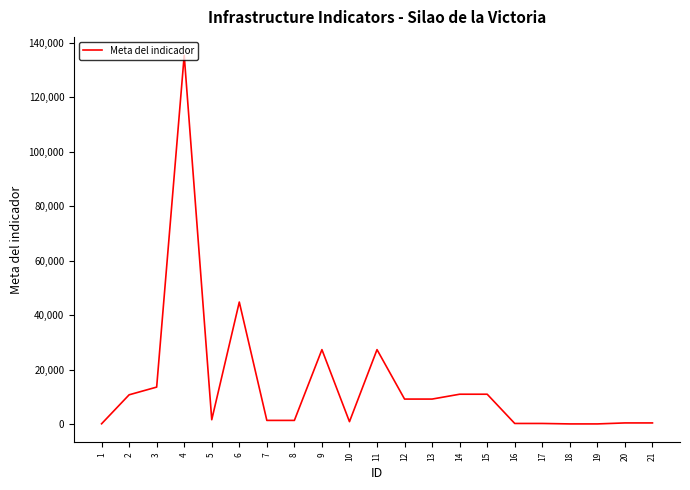

Which has a higher value, 7 or 14?

14